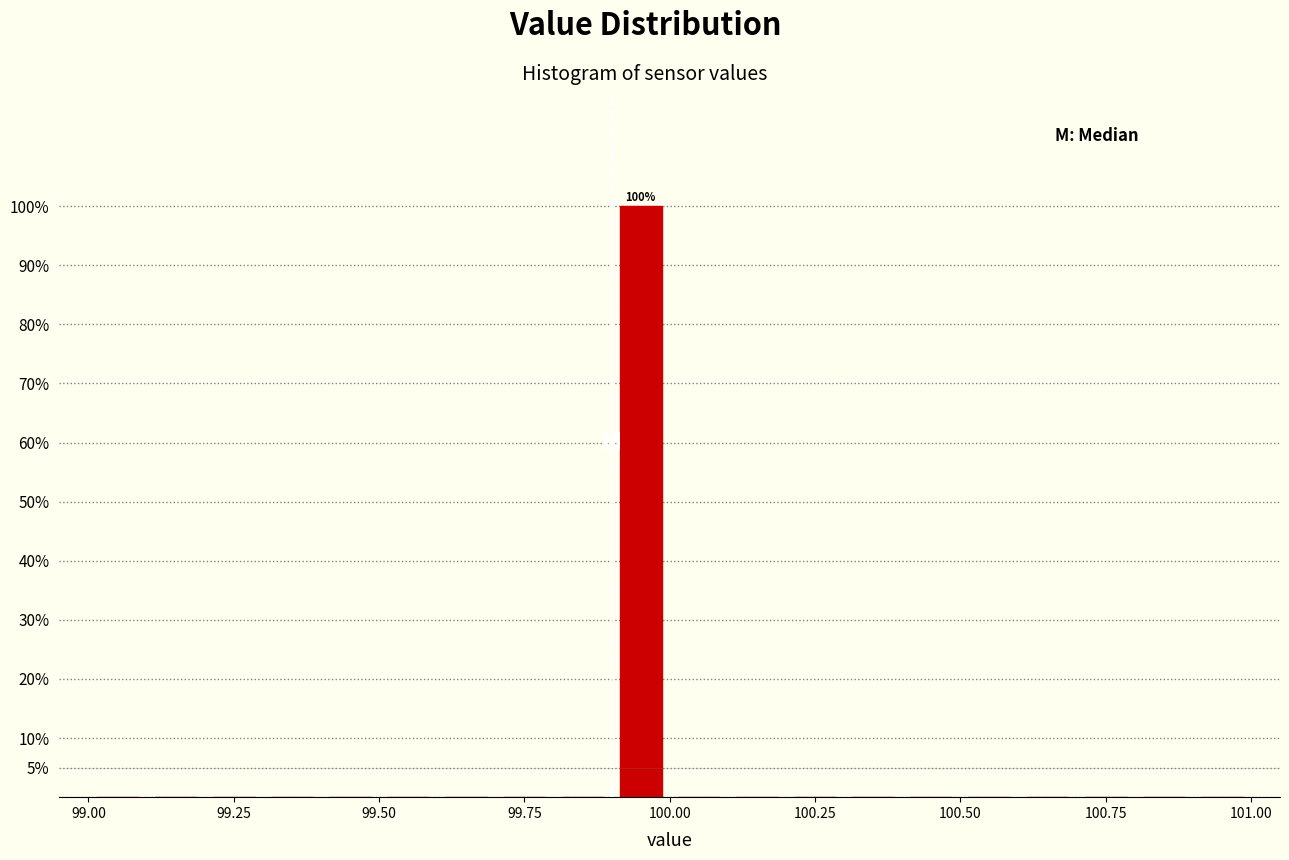

Around what value on the x-axis is the tallest bar? Give the approximate position of its centre, as read against the axis.

99.95